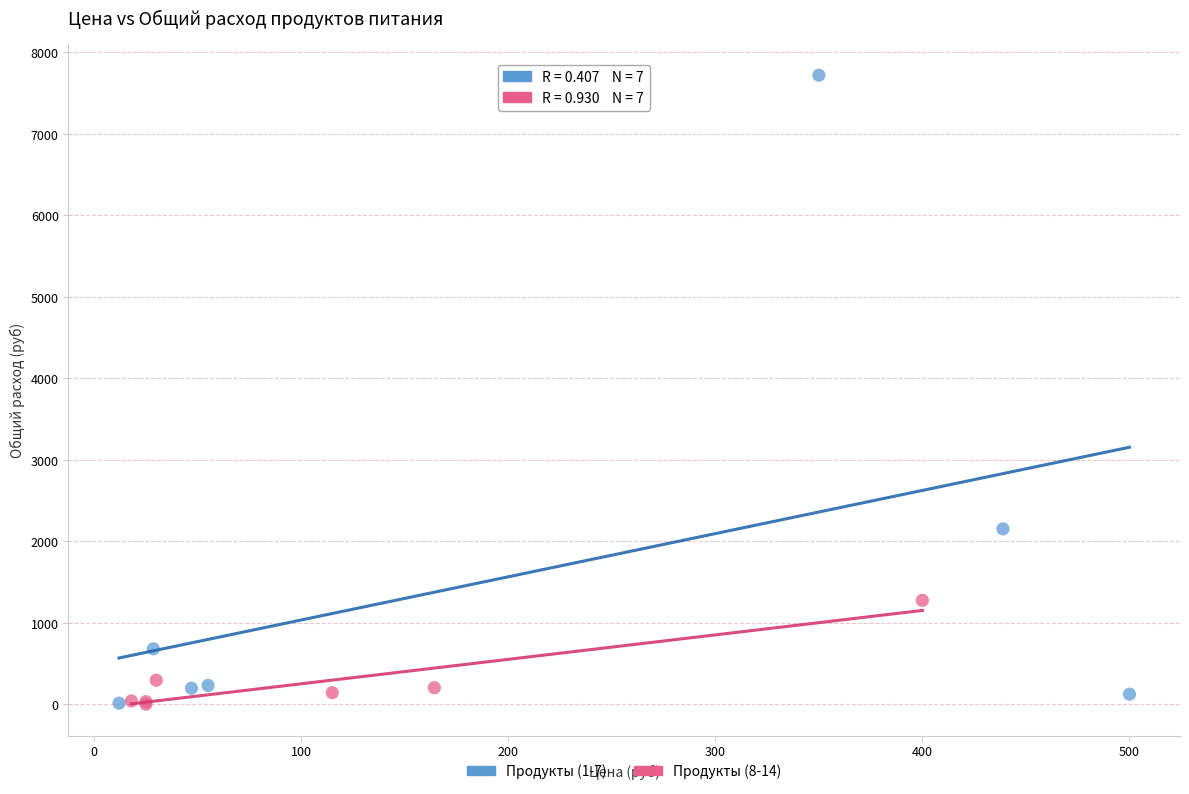

Which series has the largest Y range (max minus min)?

Продукты (1-7)